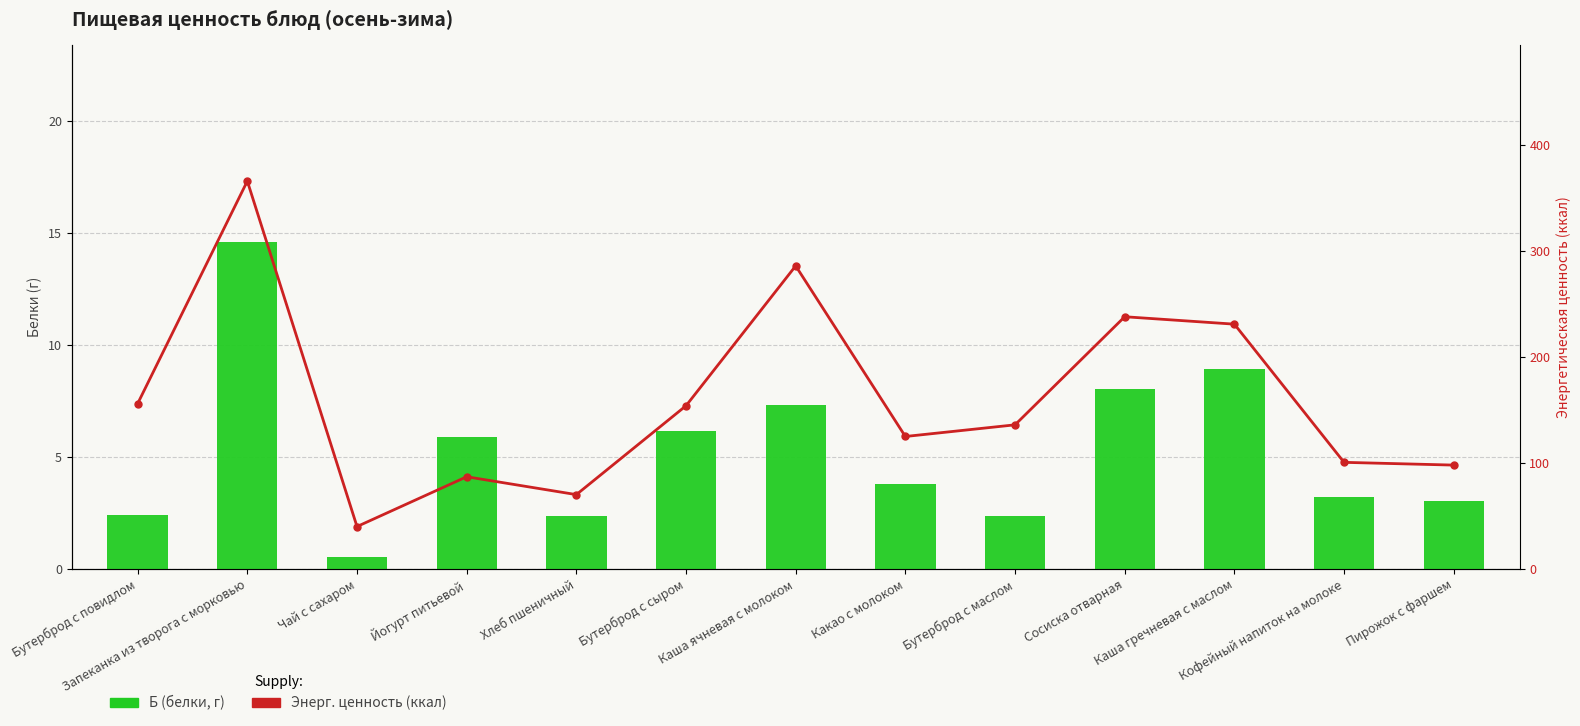

List the labels in order of Энерг. ценность (ккал) value, largest first.

Запеканка из творога с морковью, Каша ячневая с молоком, Сосиска отварная, Каша гречневая с маслом, Бутерброд с повидлом, Бутерброд с сыром, Бутерброд с маслом, Какао с молоком, Кофейный напиток на молоке, Пирожок с фаршем, Йогурт питьевой, Хлеб пшеничный, Чай с сахаром